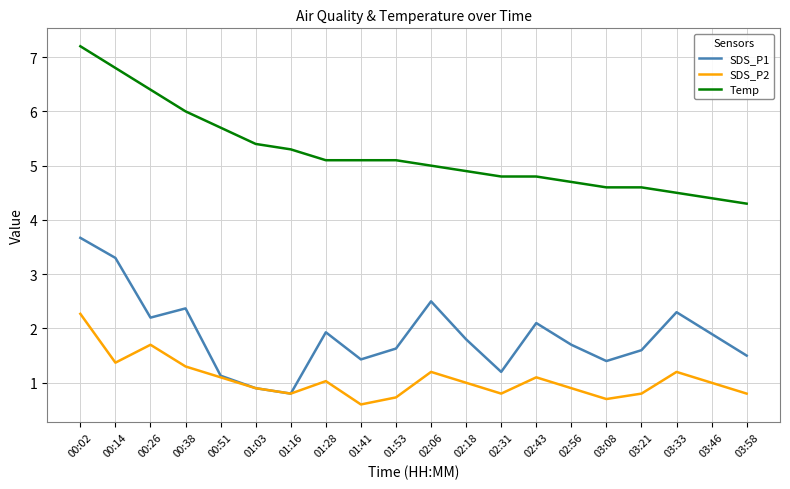

What is the sum of the SDS_P2 values at 02:56 and 00:14?

2.3